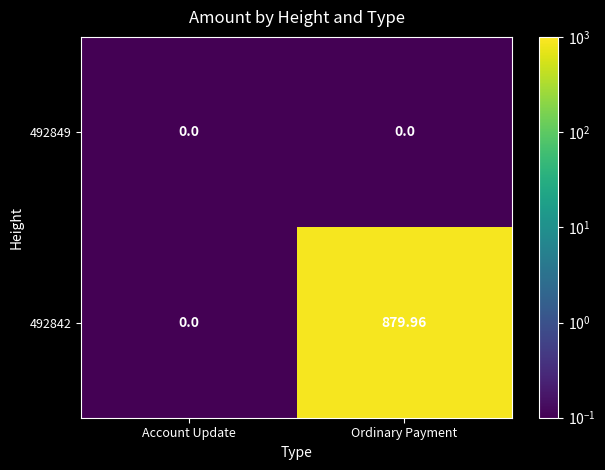

Rank the categories by 492842 value from highest to lowest.

Ordinary Payment, Account Update